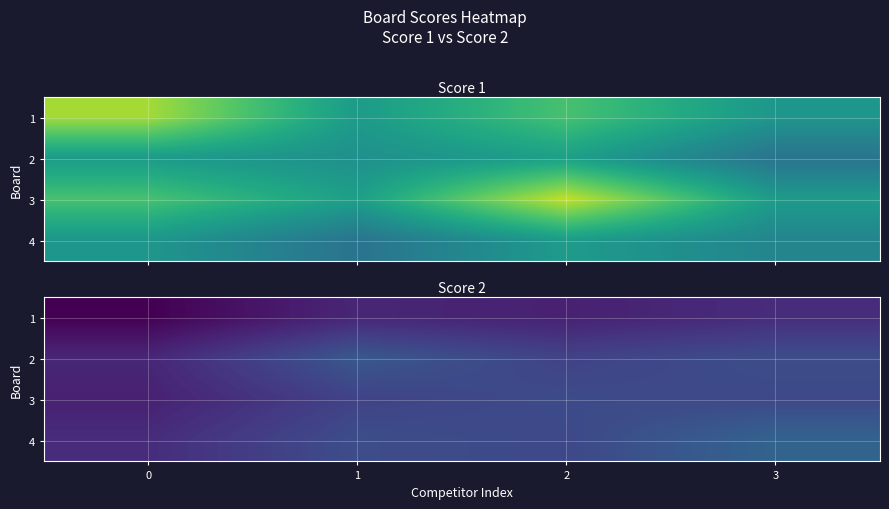

What is the total value across all series at 2?

16.2